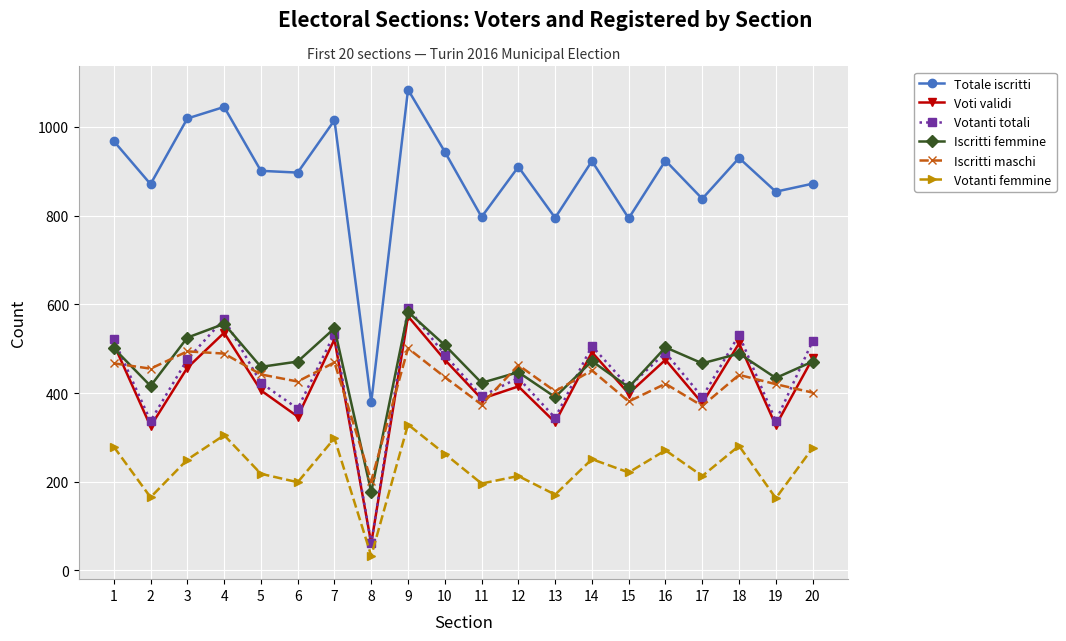

The value of Votanti femmine at 7 is 188. True or false?

False